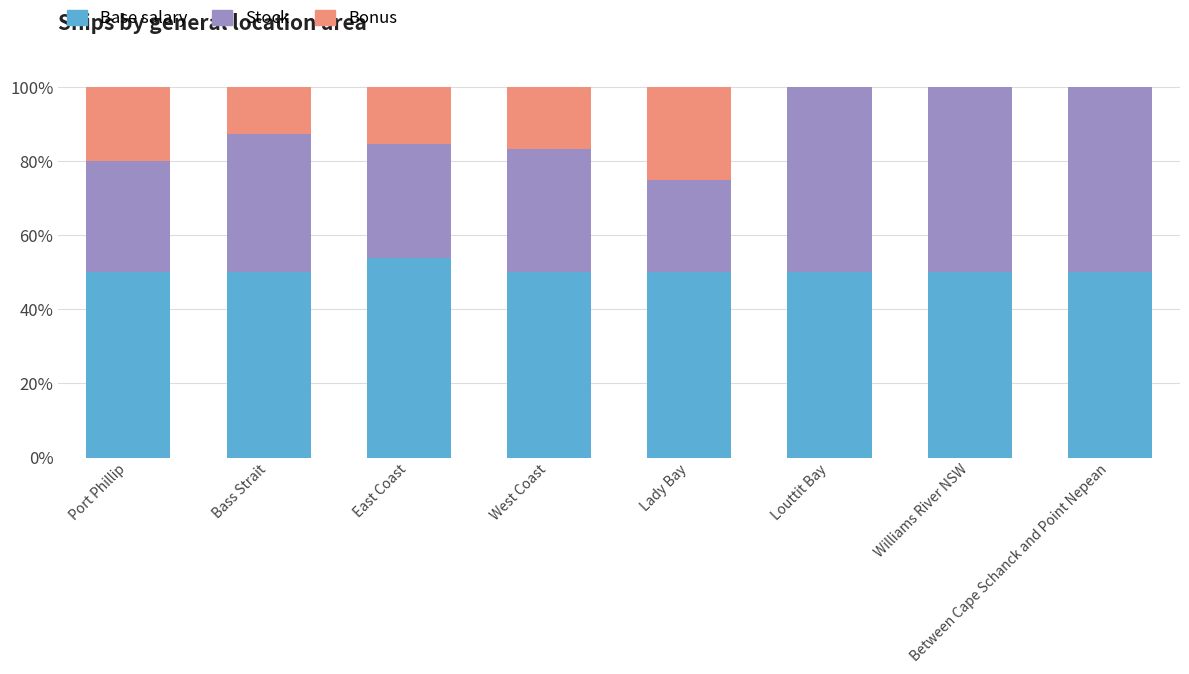

Is it true that Base salary equals 50.0 at Bass Strait?

True